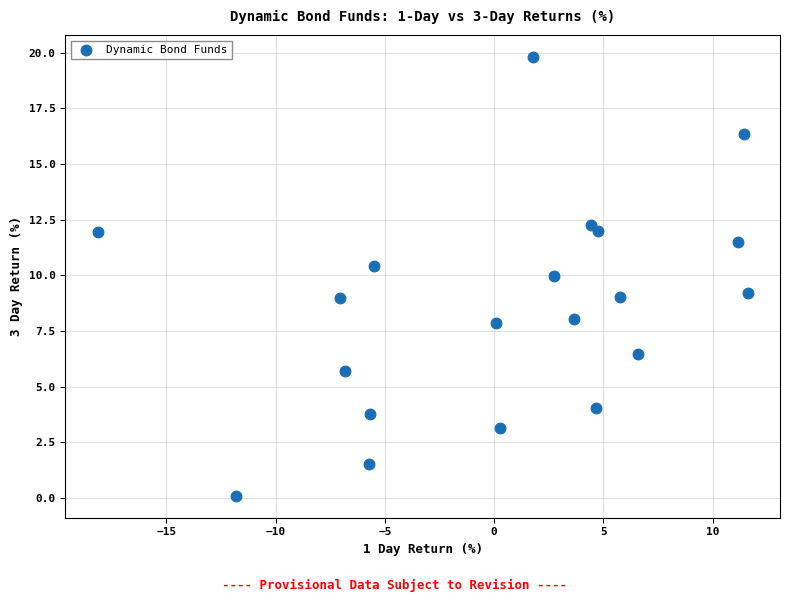

What is the range of Y values (max minus min)?

19.7